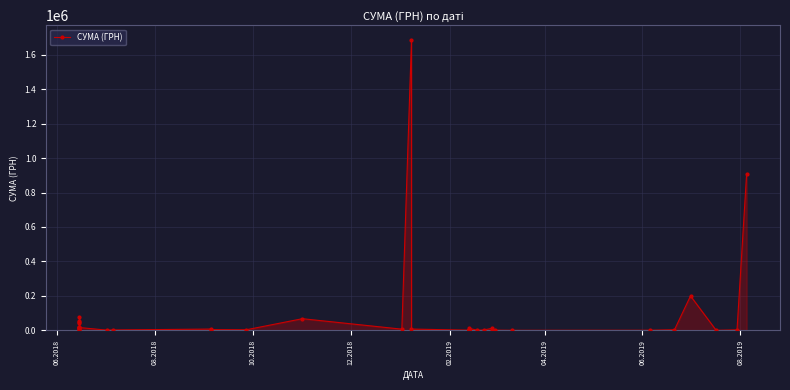

What is the value of the 17th point from the left?

6863.2